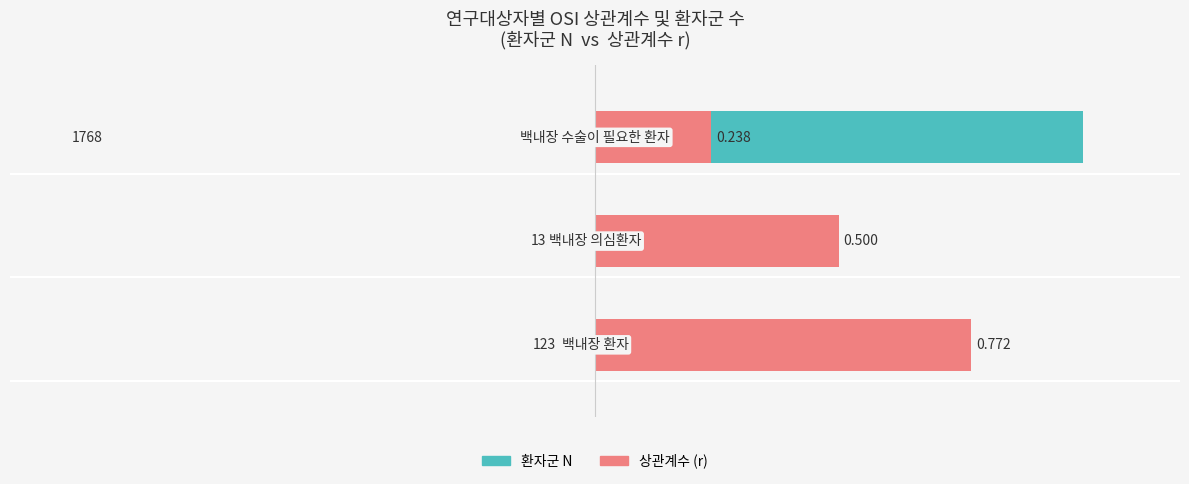

Which series has the largest range (max minus min)?

환자군 N